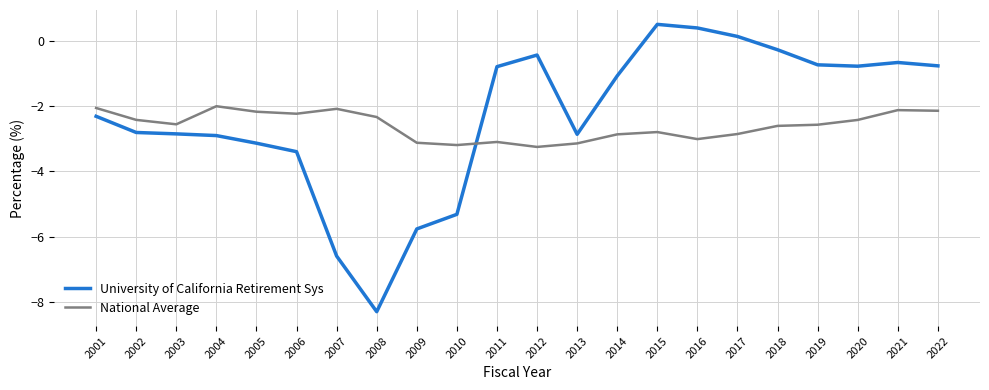

What is the average value of the University of California Retirement Sys series?

-2.3